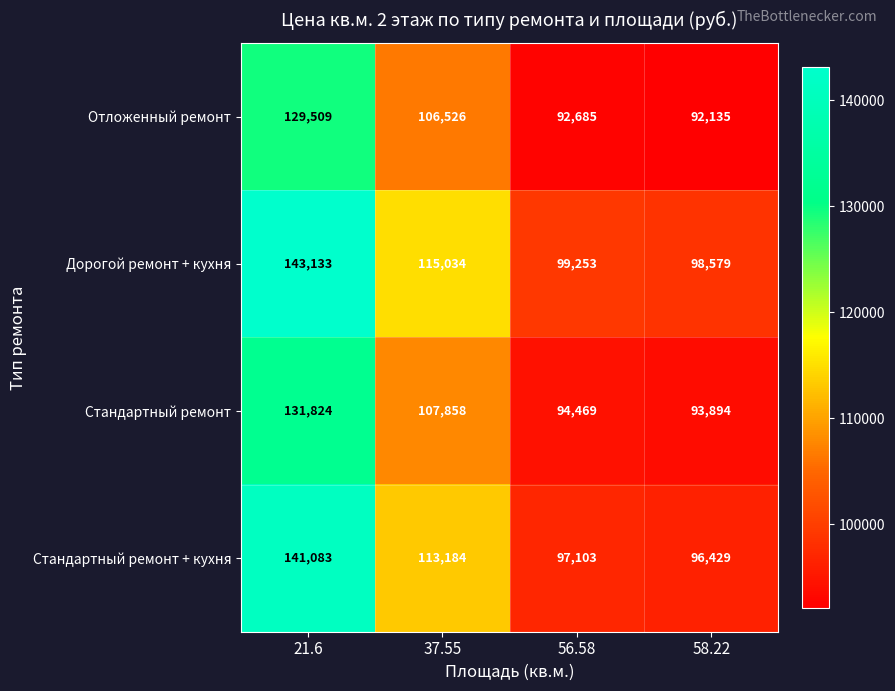

What is the maximum value for Стандартный ремонт?

131824